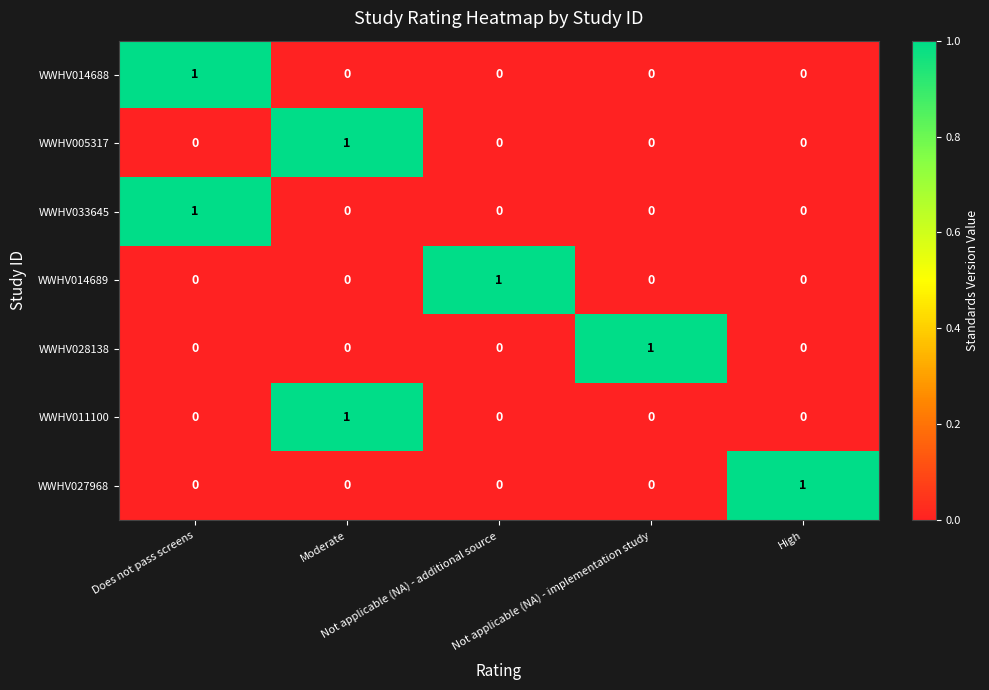

At how many categories does at least one series exceed 0?

5